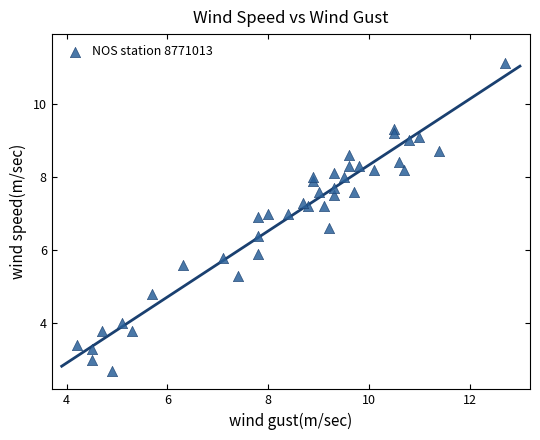

What is the range of Y values (max minus min)?

8.4